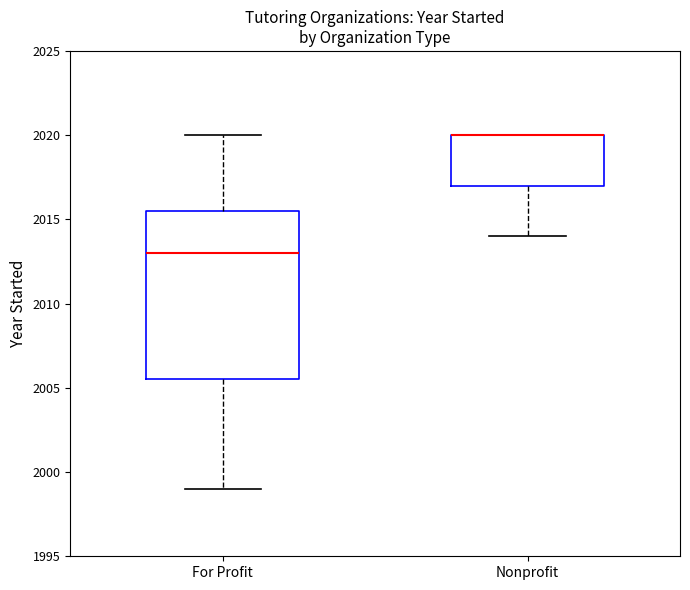

Reading left to right, transcribe this box plot: for each box, give where its median line is, the range the box spans, and where its two whiskers end, as read against the y-axis. The values are not printed on the chart, so give them approximately, as read against the axis.

For Profit: median 2013.0, box 2005.5 to 2015.5, whiskers 1999.0 to 2020.0
Nonprofit: median 2020.0 (drawn on the box's upper edge), box 2017.0 to 2020.0, whiskers 2014.0 to 2020.0